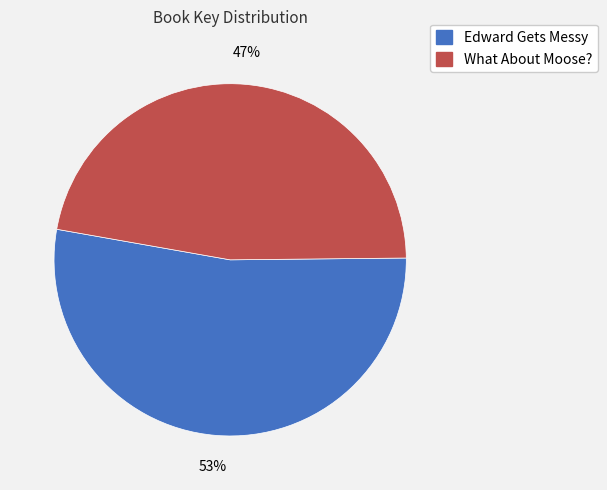

Do What About Moose? and Edward Gets Messy together represent more than half of the pie?

Yes